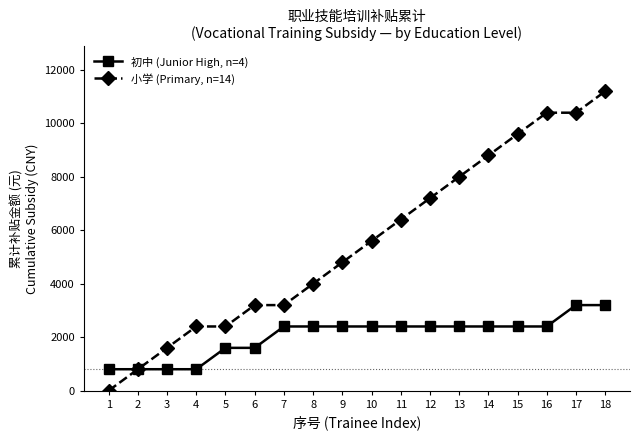

At how many categories does at least one series exceed 501?

18